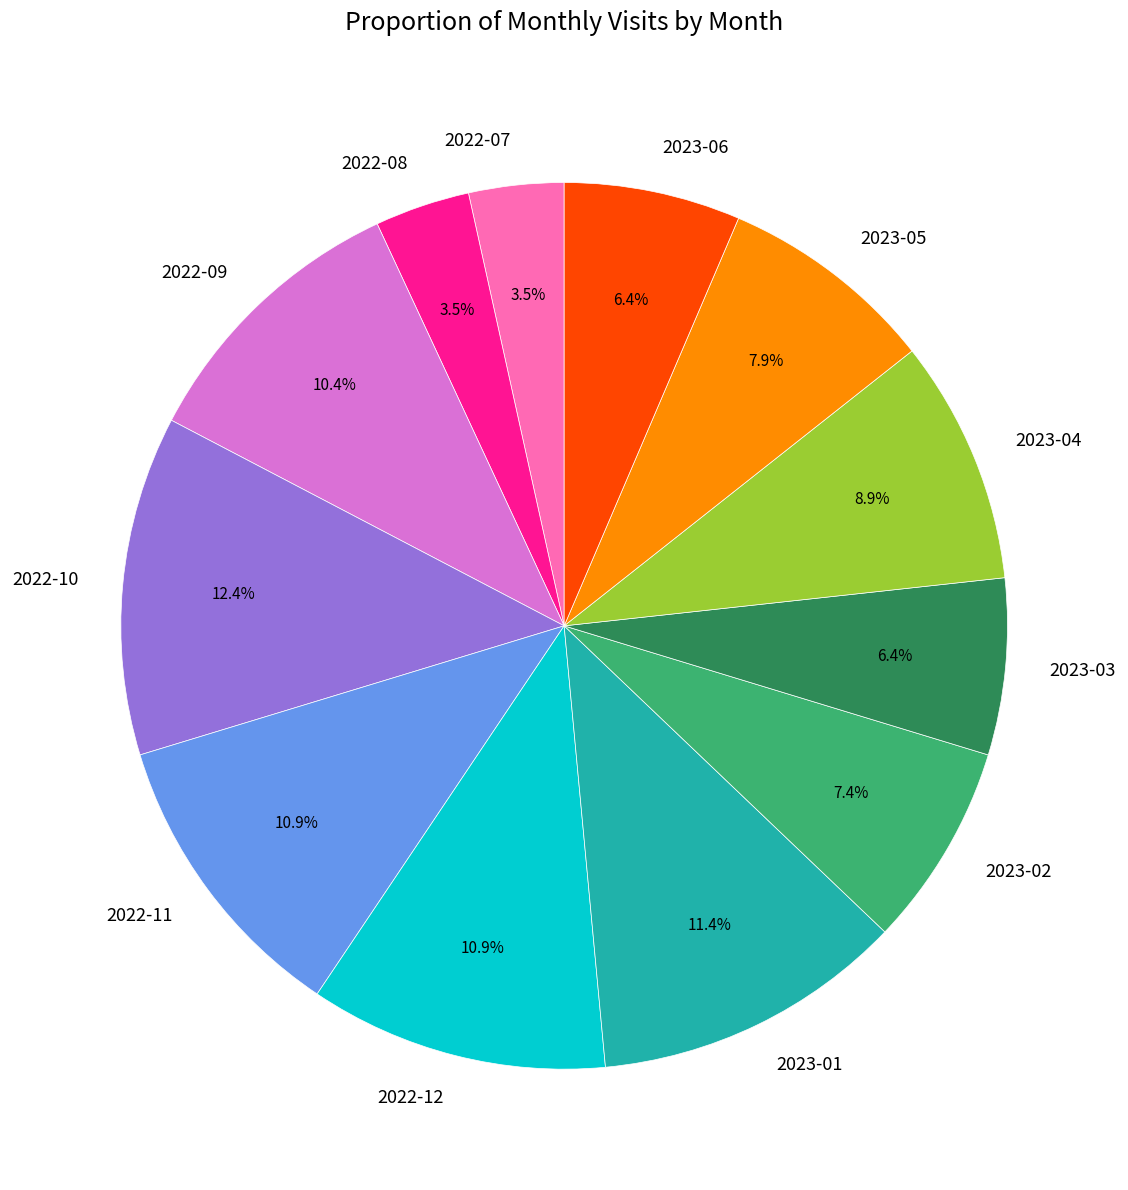

To the nearest percent, what is the difference between the largest and smallest slice percentages?

9%